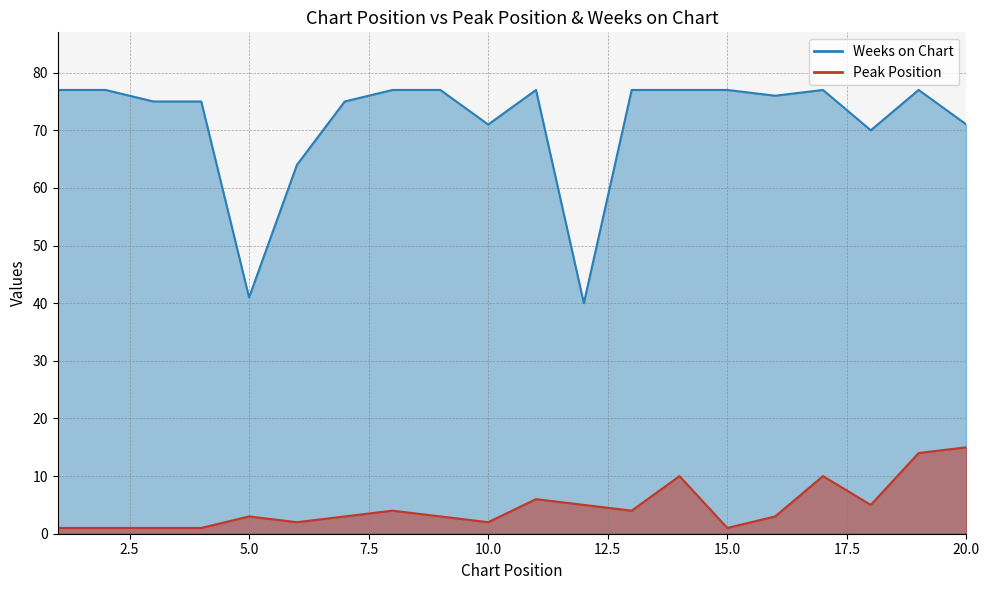

What is the sum of all Weeks on Chart values?

1428